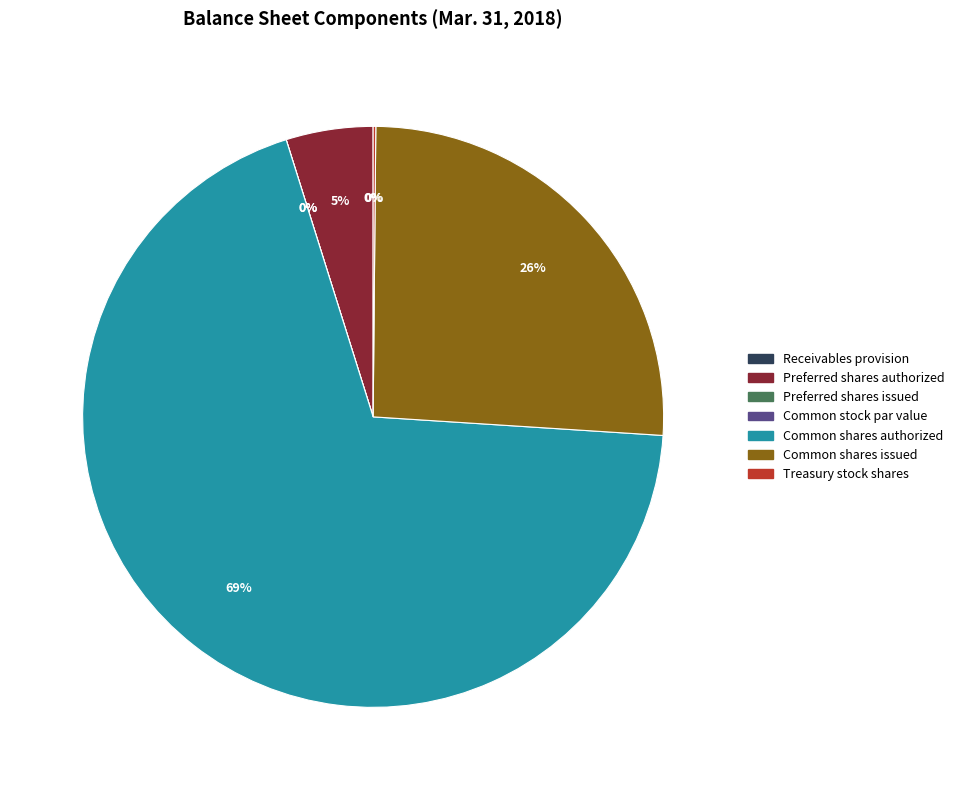

How much of the chart is everything except Treasury stock shares?

99.9%